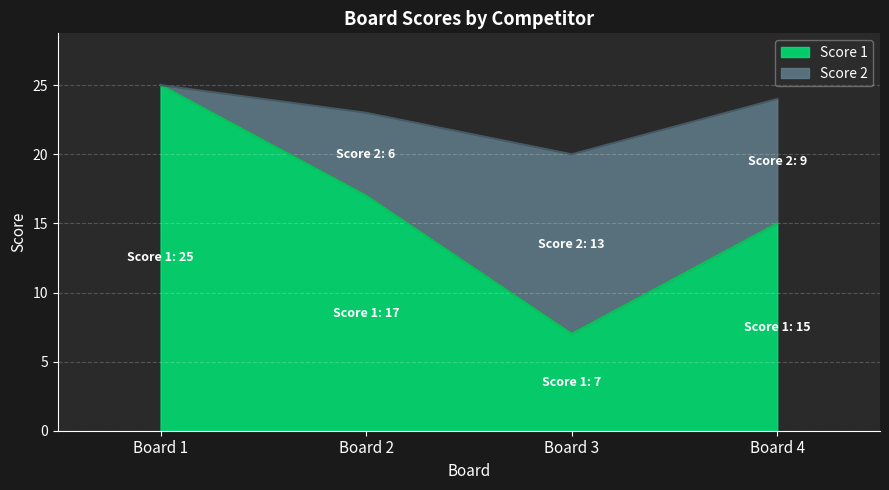

What is the value of the 3rd point from the left?

7